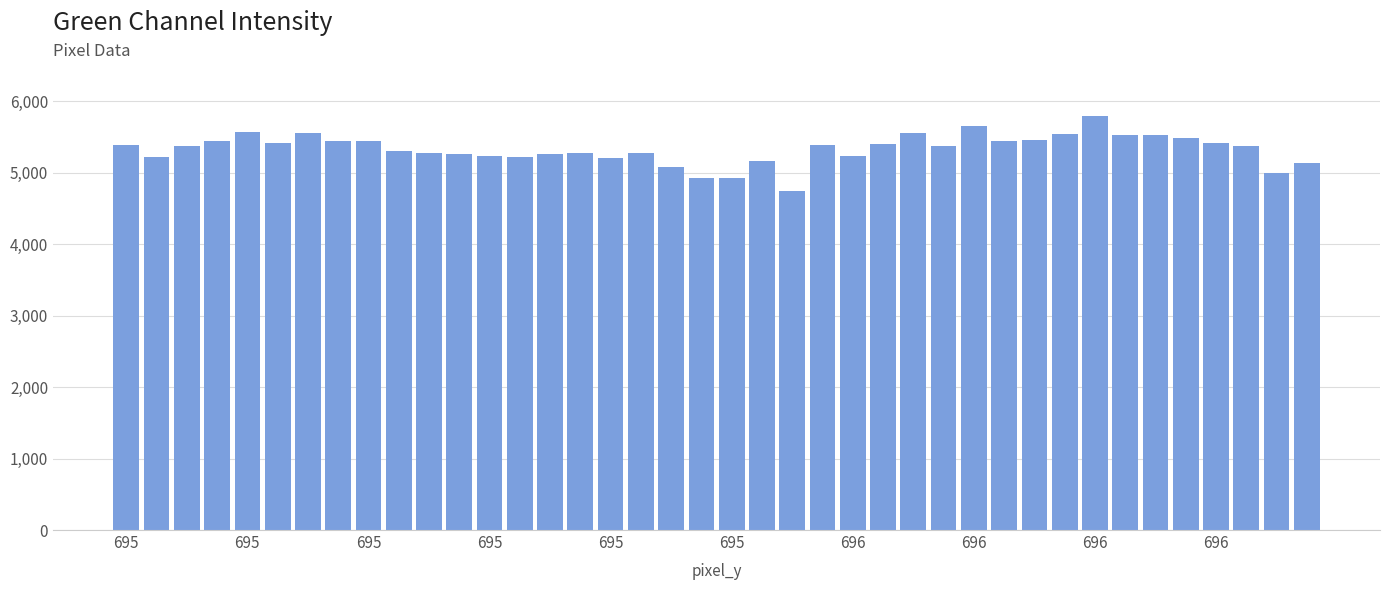

What is the value of the 19th bar from the left?

5075